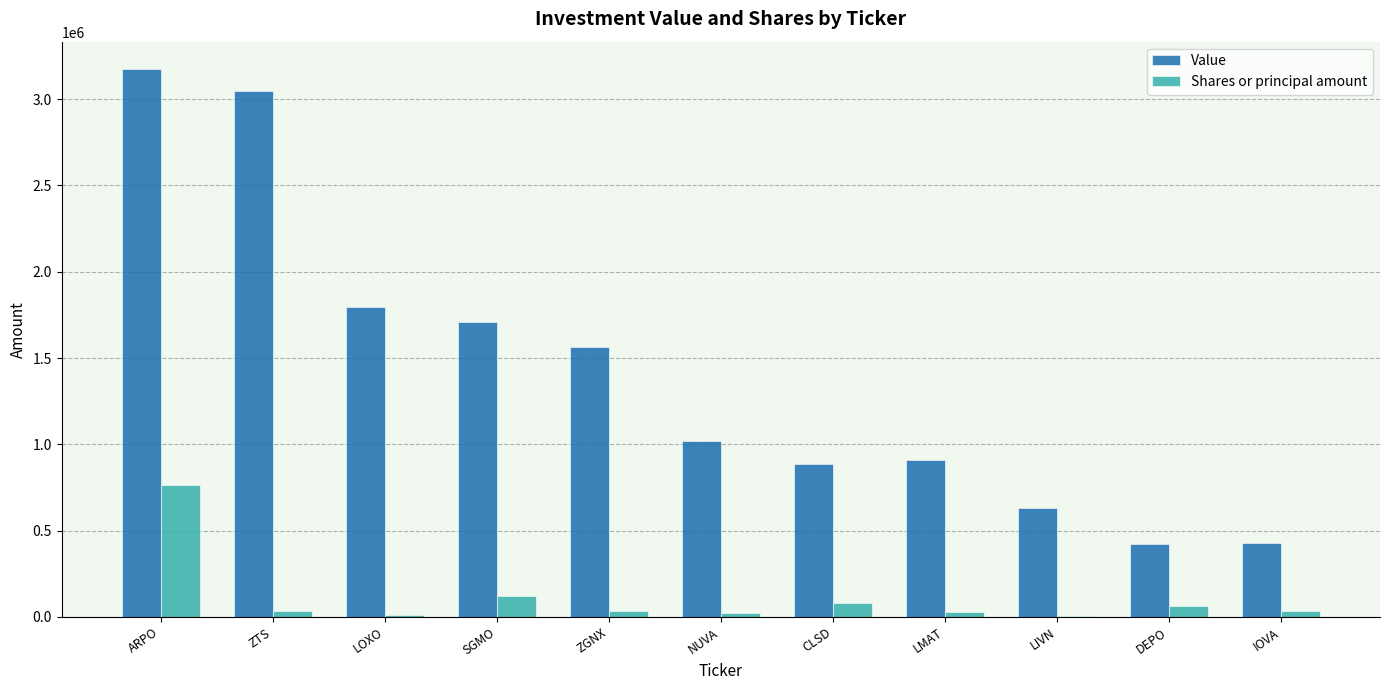

What is the sum of all Shares or principal amount values?

1199039